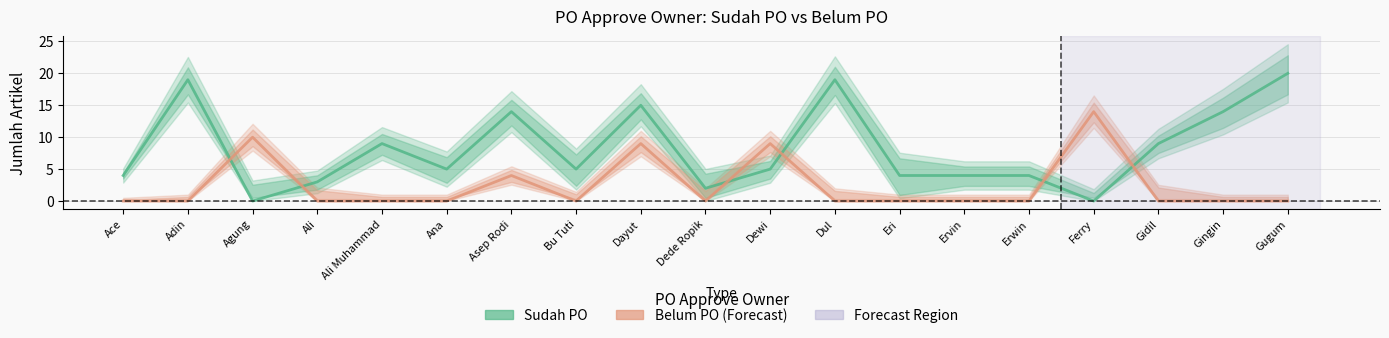

How many positive values does the Sudah PO series have?

17